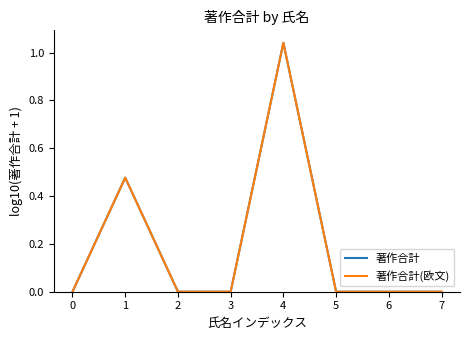

Reading left to right, list all the values displayed in this chart.

著作合計: 0.0	0.5	0.0	0.0	1.0	0.0	0.0	0.0
著作合計(欧文): 0.0	0.5	0.0	0.0	1.0	0.0	0.0	0.0